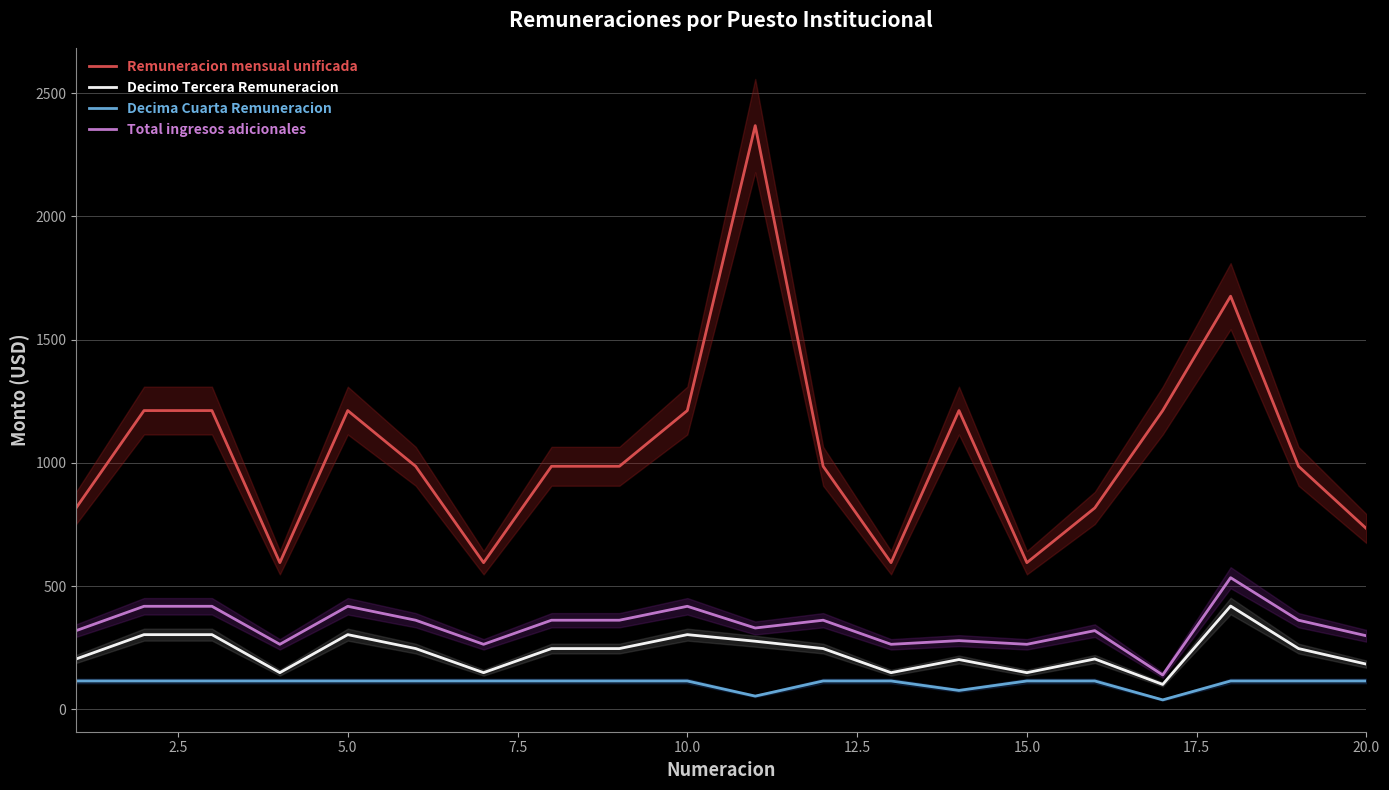

How many interior local peaks does the Decimo Tercera Remuneracion series have?

5